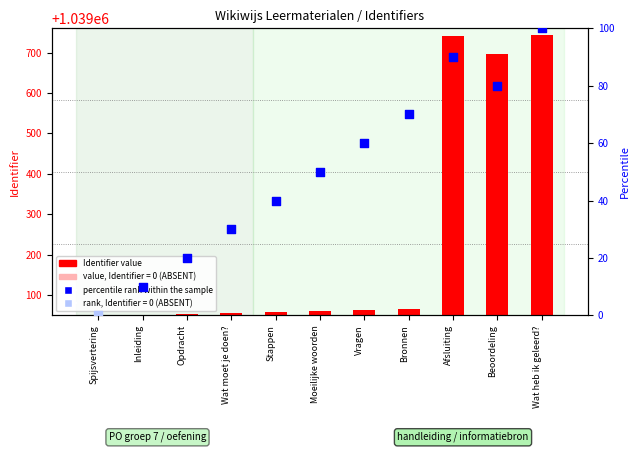

What is the change in value from Inleiding to Opdracht?

+2